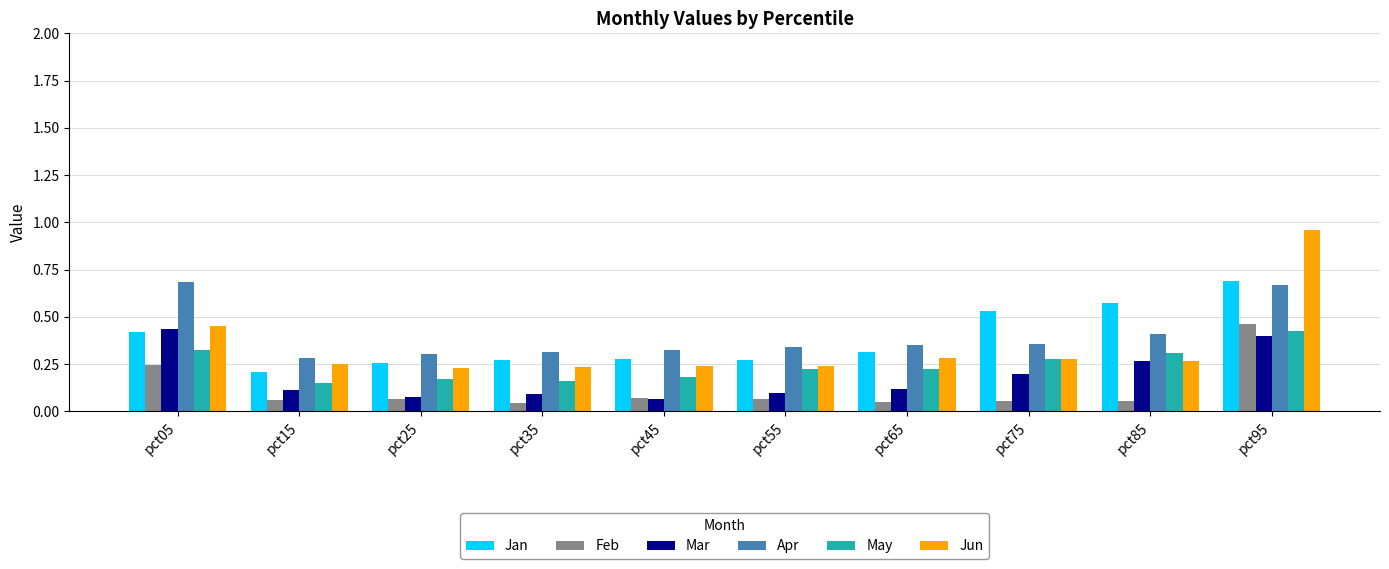

Is the value of May at pct95 greater than the value of Jun at pct05?

No